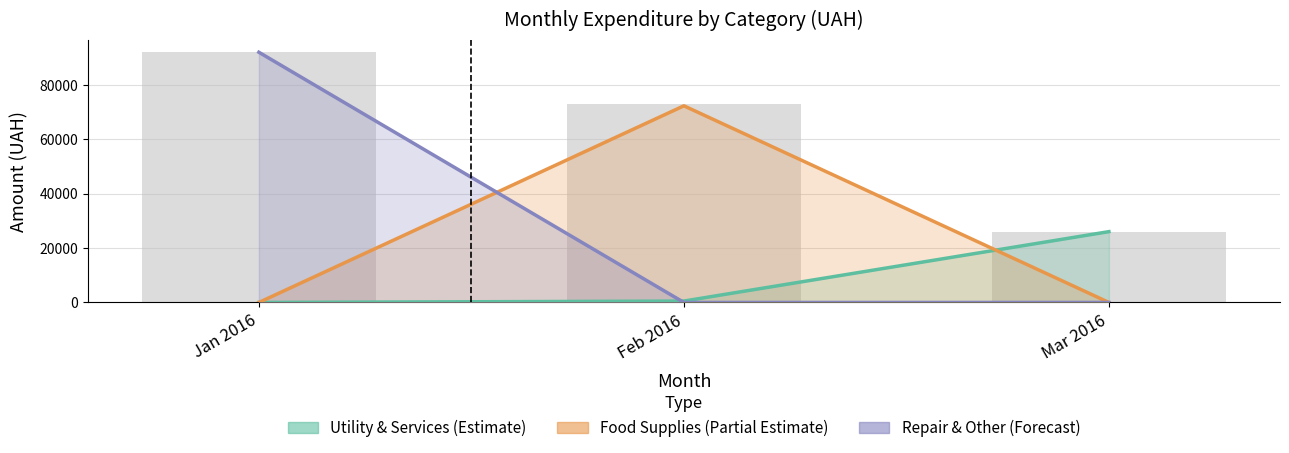

Is it true that Utility & Services (Estimate) equals 230.1 at Feb 2016?

False